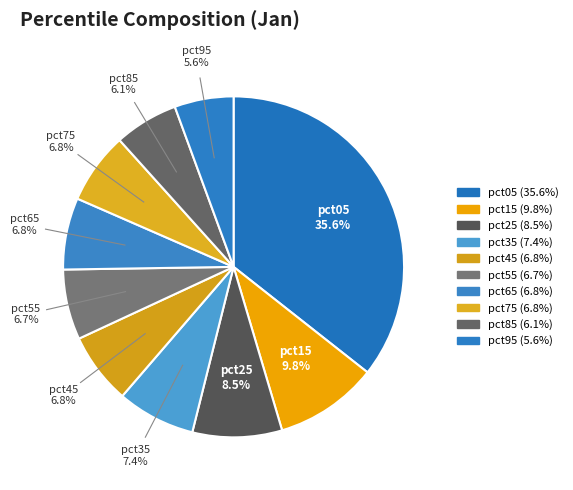

How many slices are in this pie chart?

10